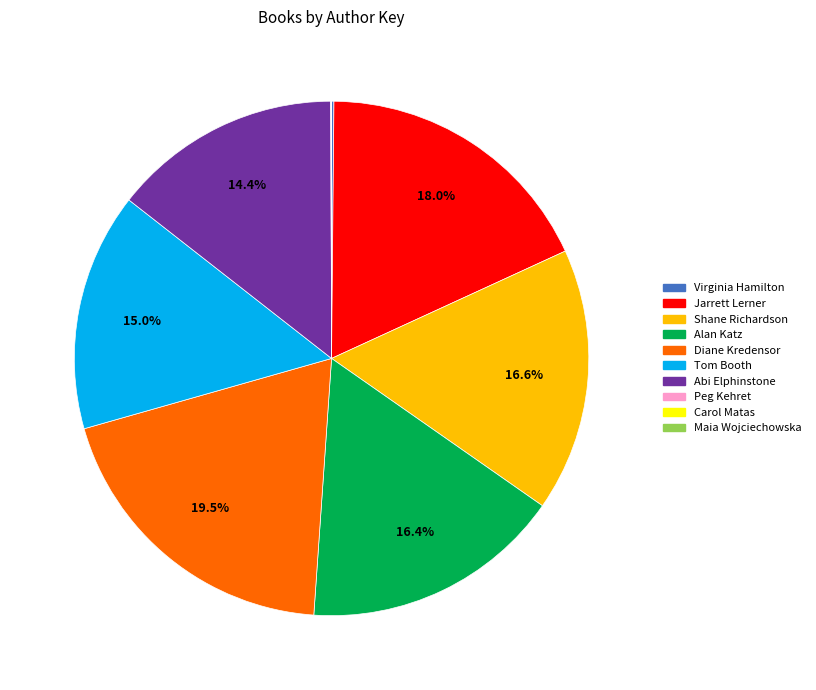

Between Shane Richardson and Abi Elphinstone, which is larger?

Shane Richardson